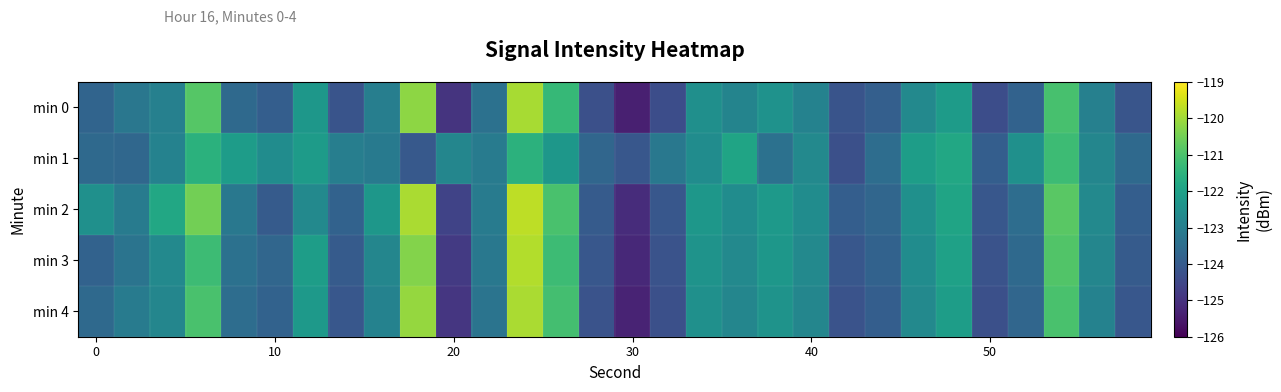

What is the maximum value shown in the chart?

-119.7